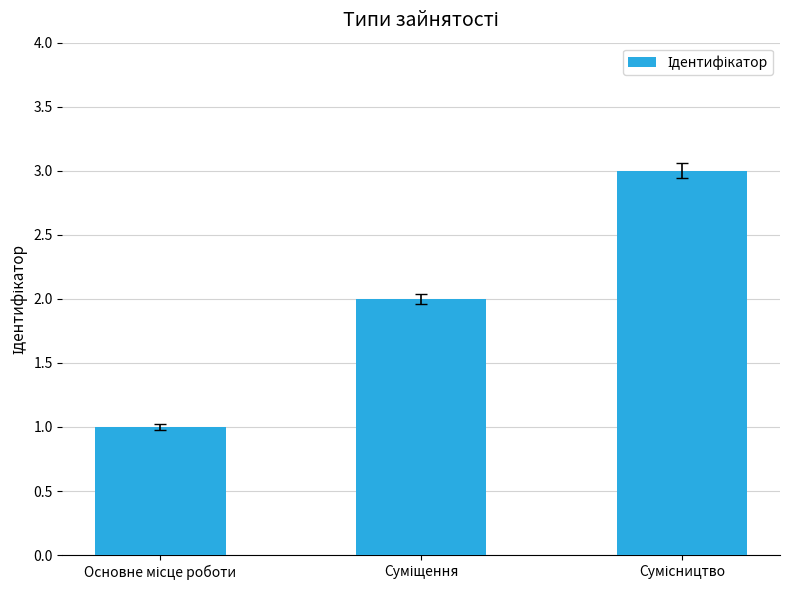

How many bars are there in total?

3